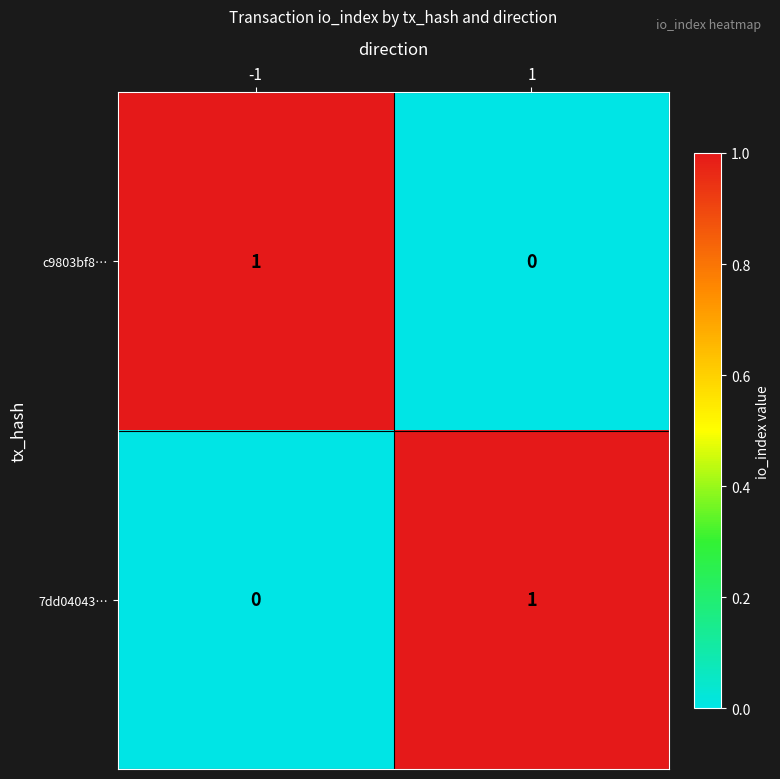

How many categories are shown in the chart?

2